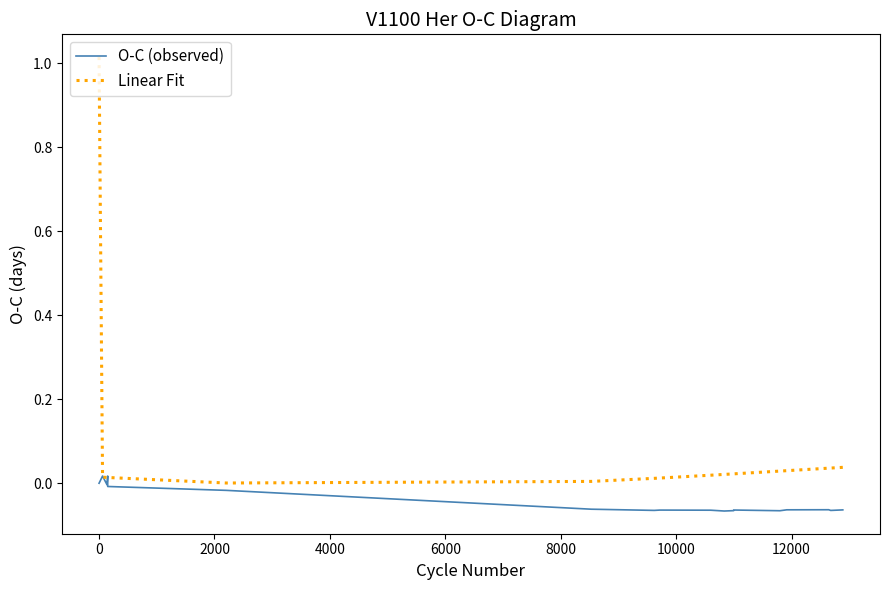

Reading right to left, list all the values displayed in this chart.

O-C (observed): -0.1	-0.1	-0.1	-0.1	-0.1	-0.1	-0.1	-0.1	-0.1	-0.1	-0.1	-0.1	-0.1	-0.0	-0.0	0.0	-0.0	0.0	0.0
Linear Fit: 0.0	0.0	0.0	0.0	0.0	0.0	0.0	0.0	0.0	0.0	0.0	0.0	0.0	0.0	0.0	0.0	0.0	0.0	1.0